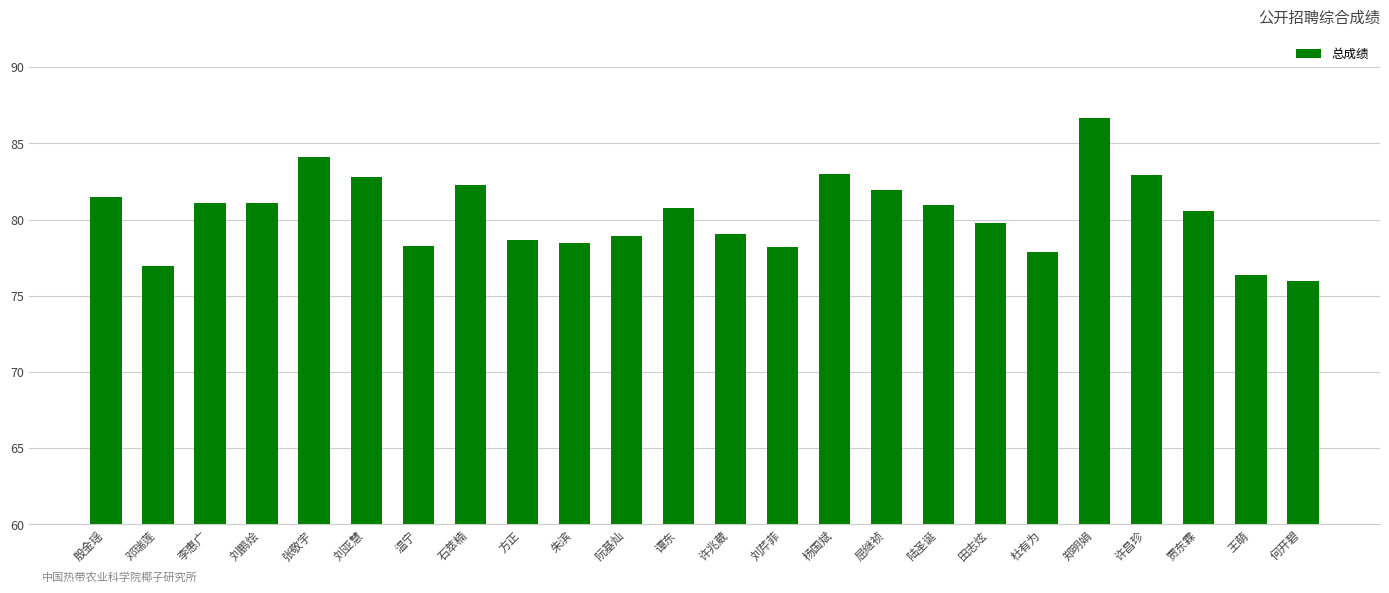

What is the approximate value at 谭东?

80.8